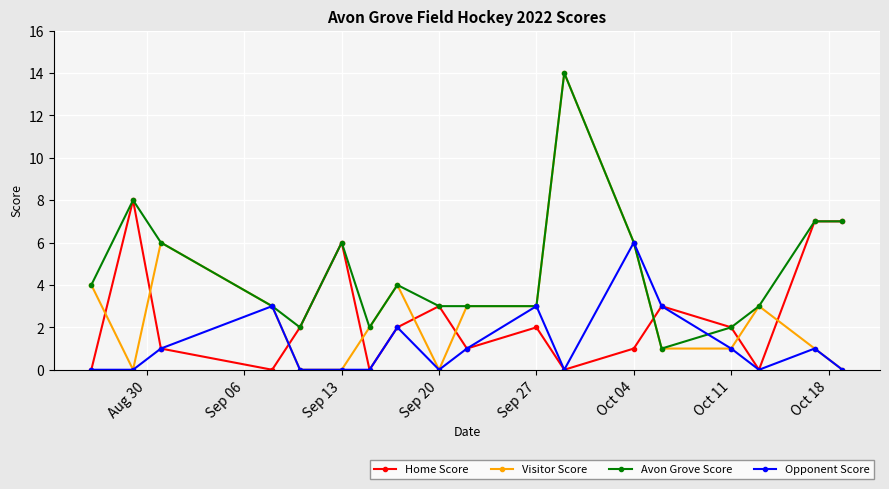

What is the maximum value for Visitor Score?

14